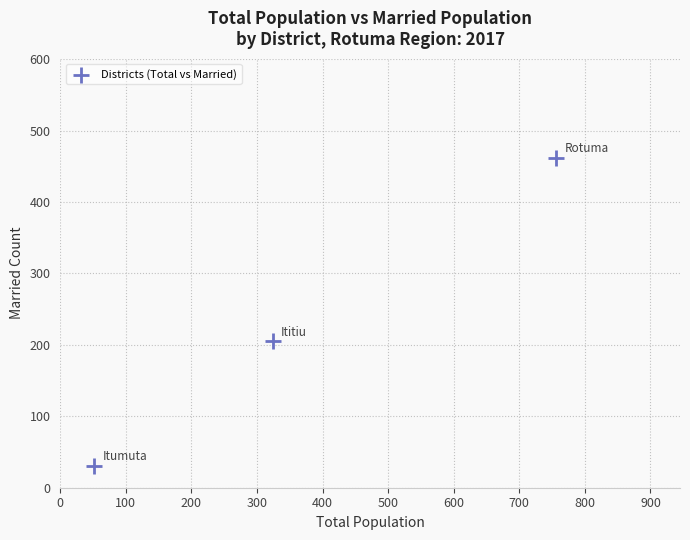

What Y value in the scatter plot is closest to 246?

205